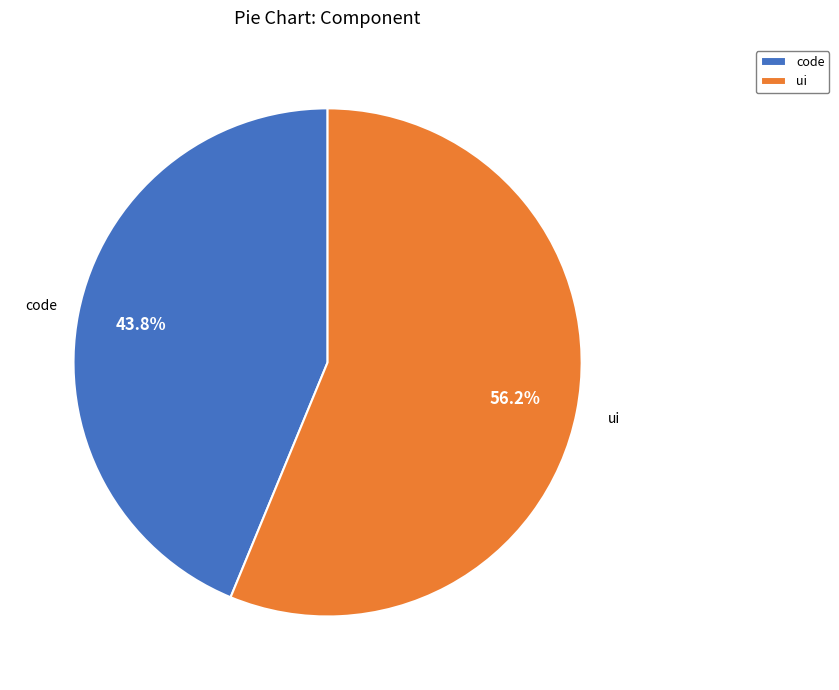

To the nearest percent, what portion does code represent?

44%